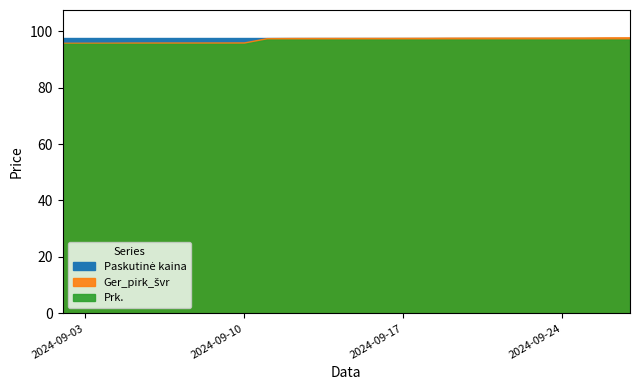

Rank the categories by Prk. value from lowest to highest.

2024-09-02, 2024-09-03, 2024-09-04, 2024-09-05, 2024-09-06, 2024-09-09, 2024-09-10, 2024-09-11, 2024-09-12, 2024-09-13, 2024-09-16, 2024-09-17, 2024-09-18, 2024-09-19, 2024-09-20, 2024-09-23, 2024-09-24, 2024-09-25, 2024-09-26, 2024-09-27